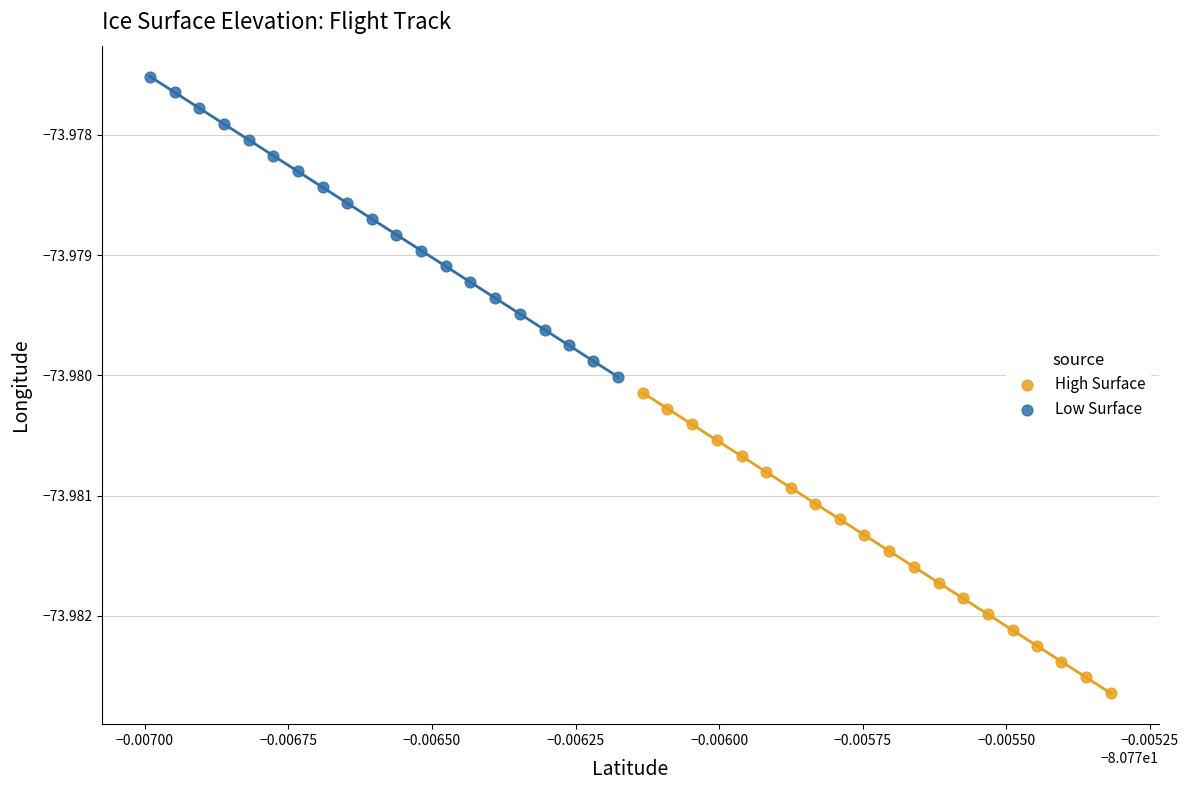

What are all the series names shown in the legend?

High Surface, Low Surface